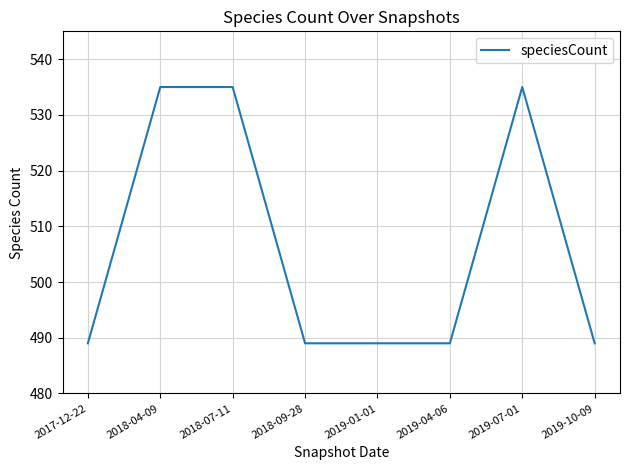

True or false: the data shows 489 at 2019-01-01.

True